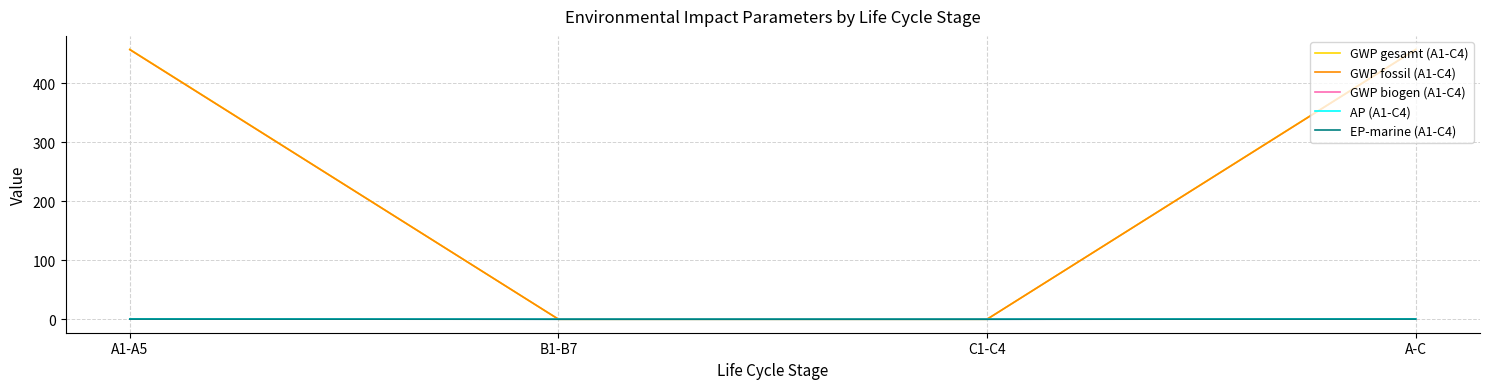

Which series has the widest spread of values?

GWP gesamt (A1-C4)